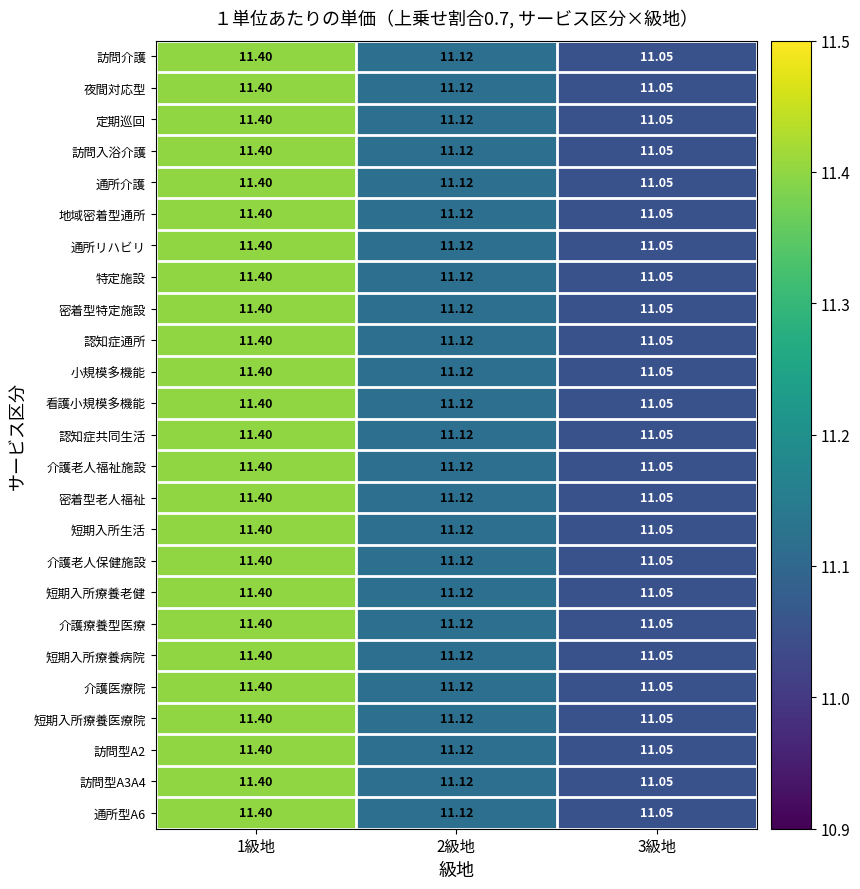

Is the value of 夜間対応型 at 1級地 greater than the value of 介護老人保健施設 at 3級地?

Yes